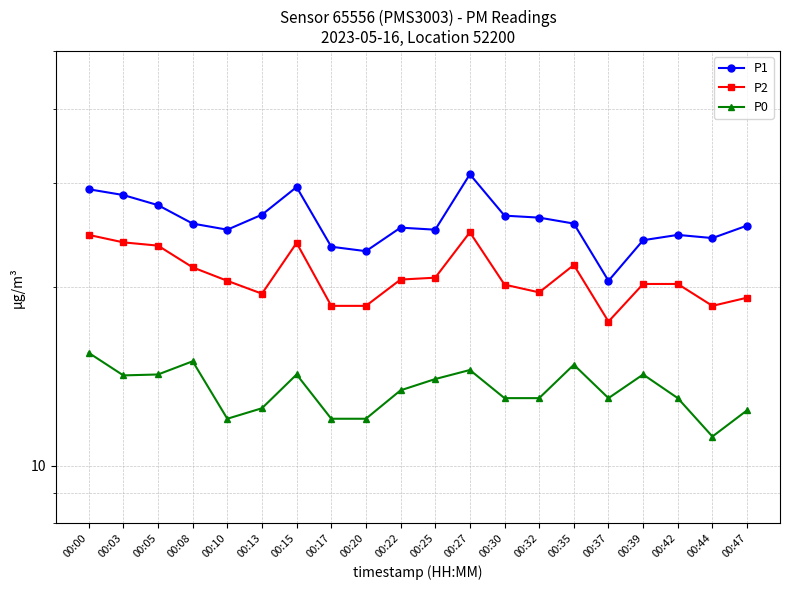

Reading right to left, extract all data points from this chart.

P1: 00:47=25.4	00:44=24.2	00:42=24.5	00:39=24.0	00:37=20.5	00:35=25.6	00:32=26.2	00:30=26.4	00:27=31.0	00:25=25.0	00:22=25.2	00:20=23.0	00:17=23.4	00:15=29.5	00:13=26.5	00:10=25.0	00:08=25.6	00:05=27.5	00:03=28.6	00:00=29.2
P2: 00:47=19.2	00:44=18.6	00:42=20.2	00:39=20.2	00:37=17.5	00:35=21.8	00:32=19.6	00:30=20.2	00:27=24.8	00:25=20.8	00:22=20.6	00:20=18.6	00:17=18.6	00:15=23.8	00:13=19.5	00:10=20.5	00:08=21.6	00:05=23.5	00:03=23.8	00:00=24.5
P0: 00:47=12.4	00:44=11.2	00:42=13.0	00:39=14.2	00:37=13.0	00:35=14.8	00:32=13.0	00:30=13.0	00:27=14.5	00:25=14.0	00:22=13.4	00:20=12.0	00:17=12.0	00:15=14.2	00:13=12.5	00:10=12.0	00:08=15.0	00:05=14.2	00:03=14.2	00:00=15.5